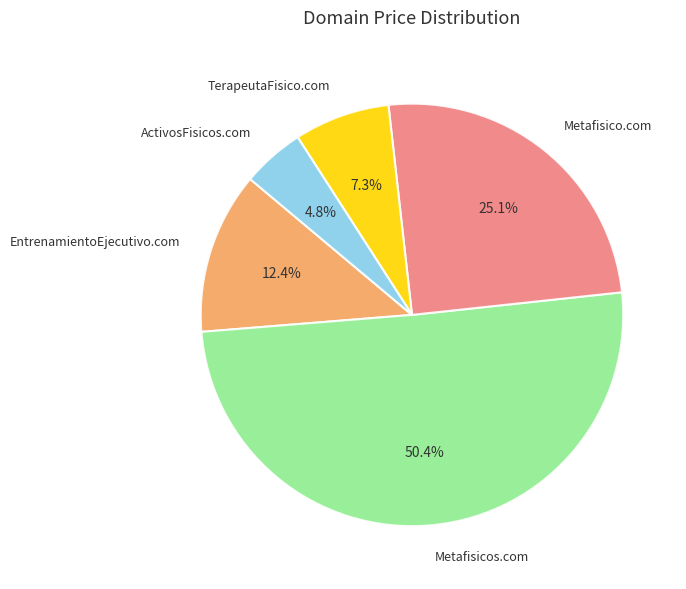

To the nearest percent, what is the difference between the largest and smallest slice percentages?

46%